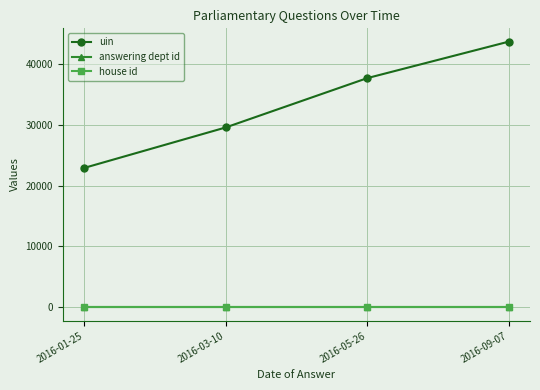

True or false: uin and house id cross at least once.

False